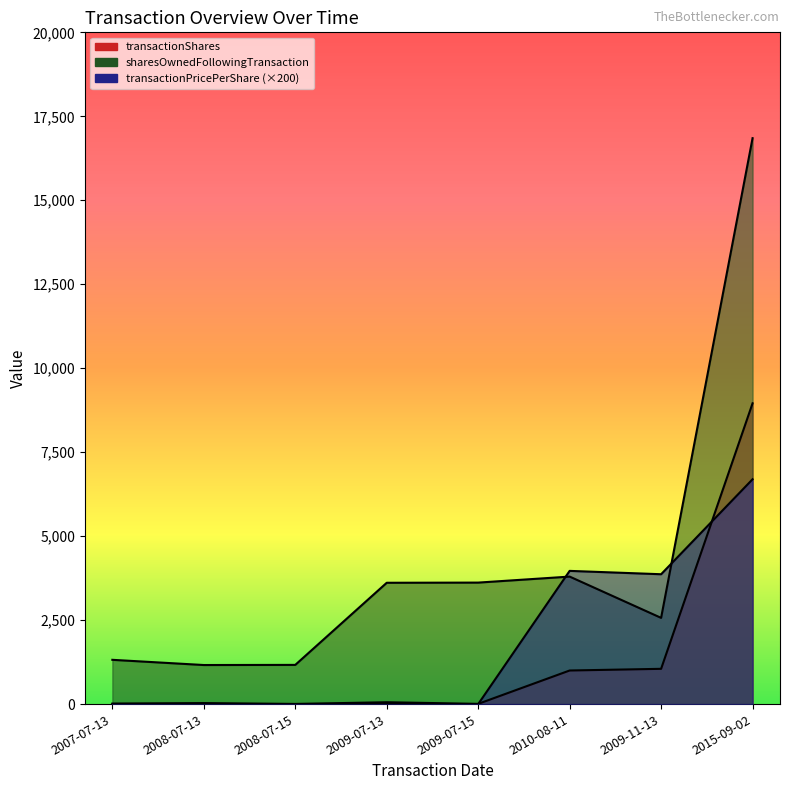

What is the difference between the second highest and second lowest values in the sharesOwnedFollowingTransaction series?

2629.0